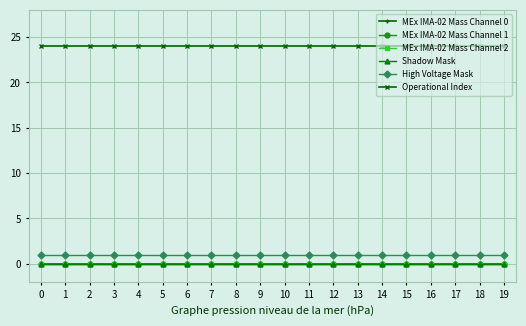

True or false: High Voltage Mask has more than 1 interior local peaks.

False